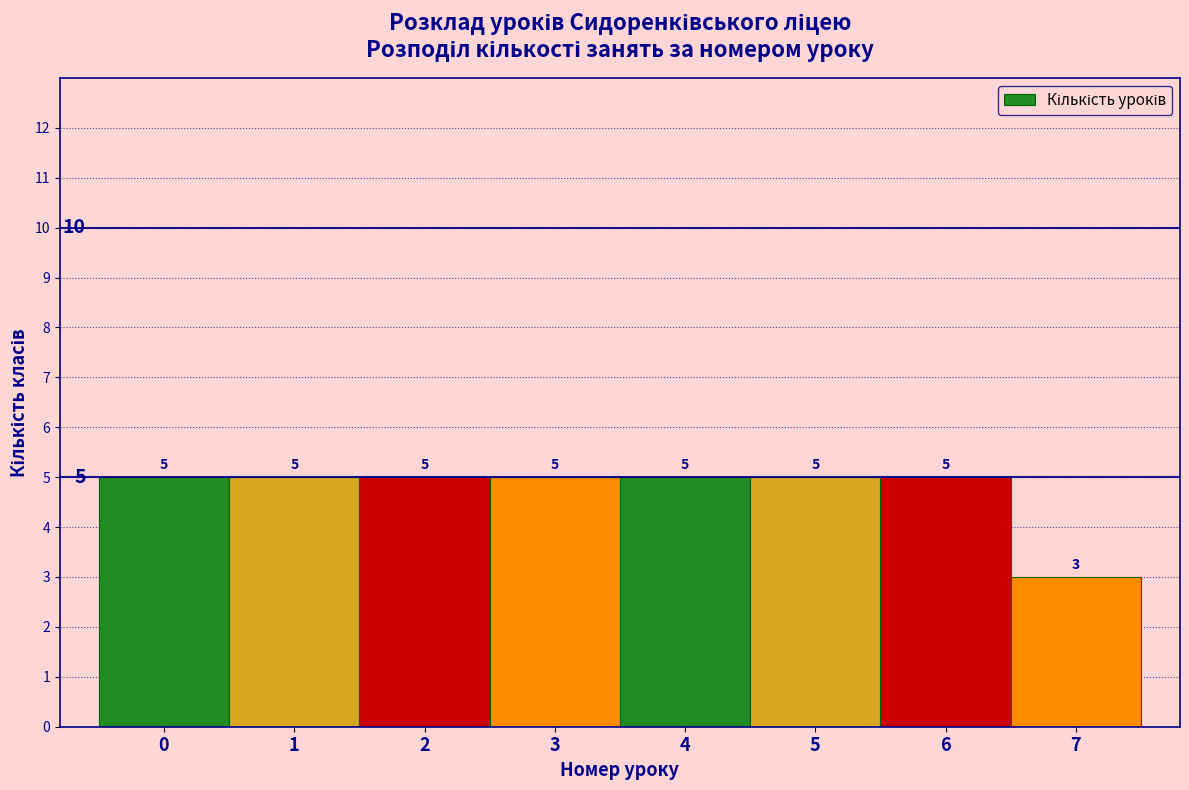

Reading left to right, transcribe this chart: for each bar, give the range it covers on the x-axis and its height.

-0.5 to 0.5: 5
0.5 to 1.5: 5
1.5 to 2.5: 5
2.5 to 3.5: 5
3.5 to 4.5: 5
4.5 to 5.5: 5
5.5 to 6.5: 5
6.5 to 7.5: 3